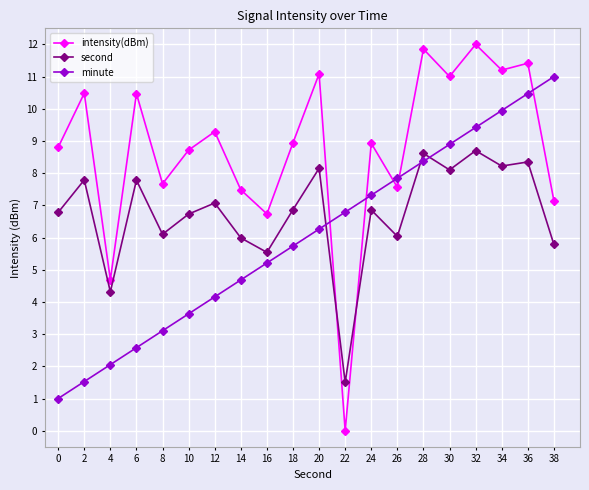

How many intersections are there between intensity(dBm) and minute?

5